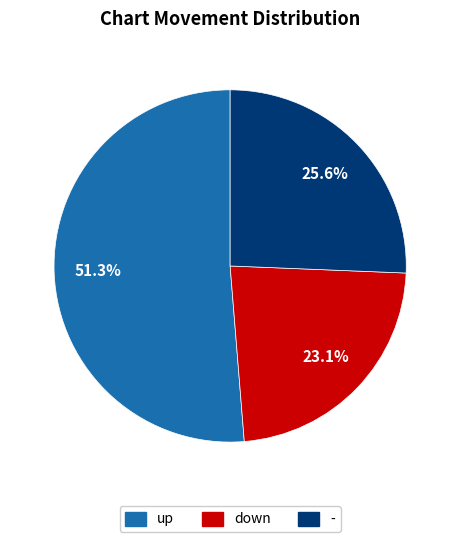

Rank the categories by value from highest to lowest.

up, -, down